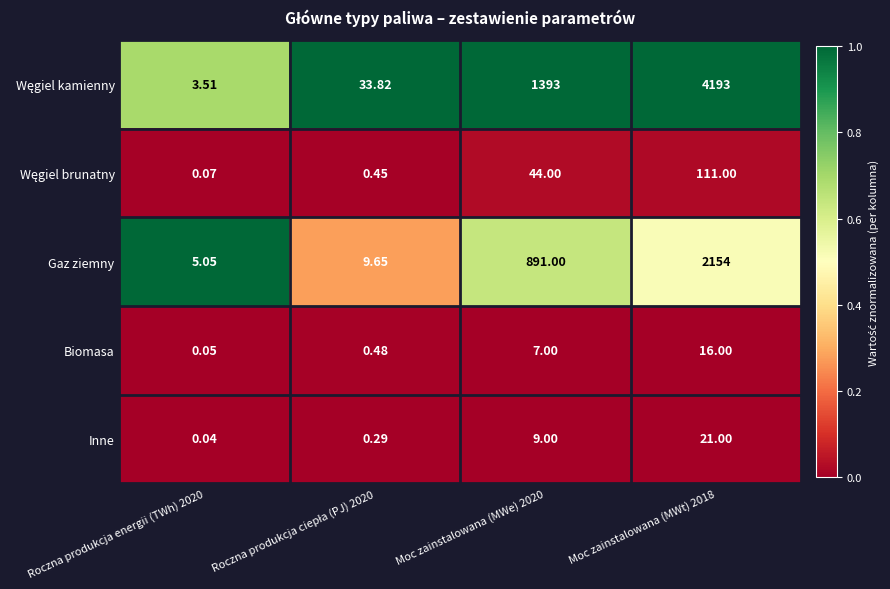

Count the number of data series in this chart.

5